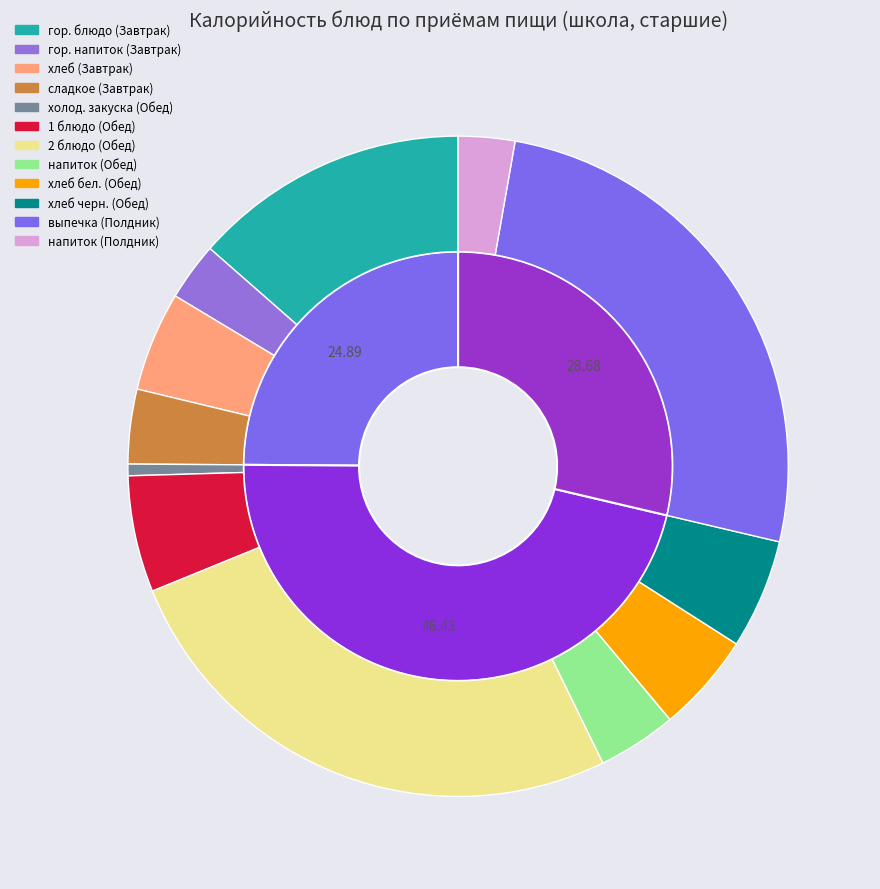

Is the sum of хлеб бел. (Обед) and гор. блюдо (Завтрак) greater than half?

No